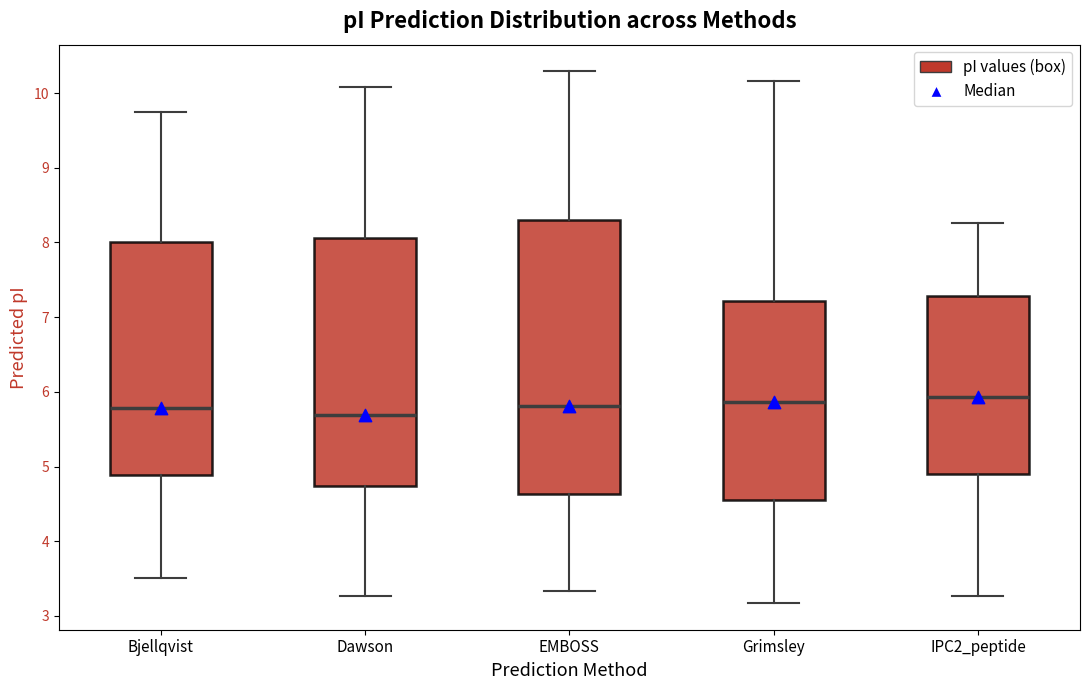

Where does the lower whisker of the box for IPC2_peptide end on the y-axis? The values are not printed on the chart, so give them approximately, as read against the axis.

3.3